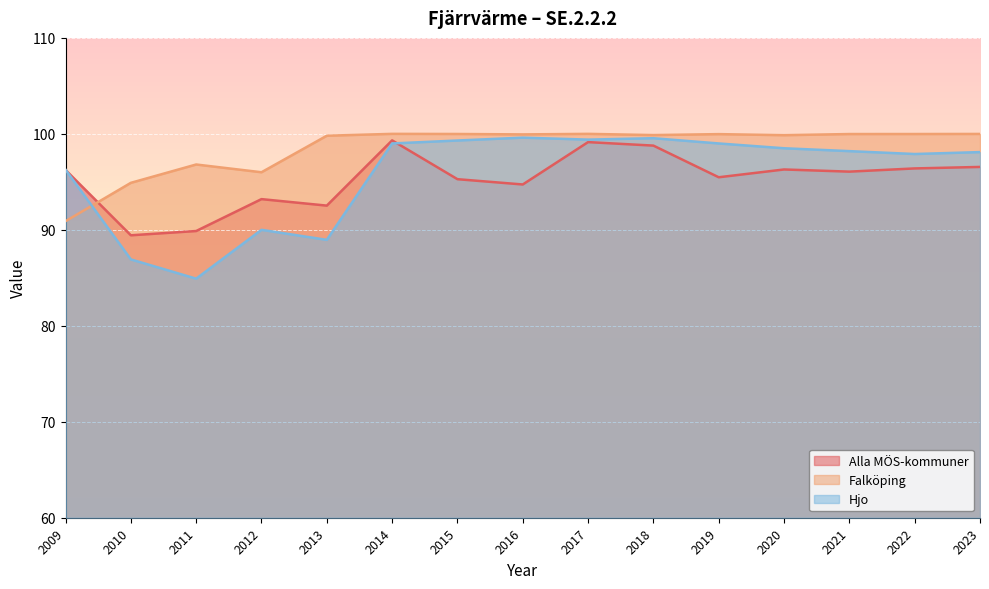

Which series ends up on top after the final intersection of Alla MÖS-kommuner and Falköping?

Falköping